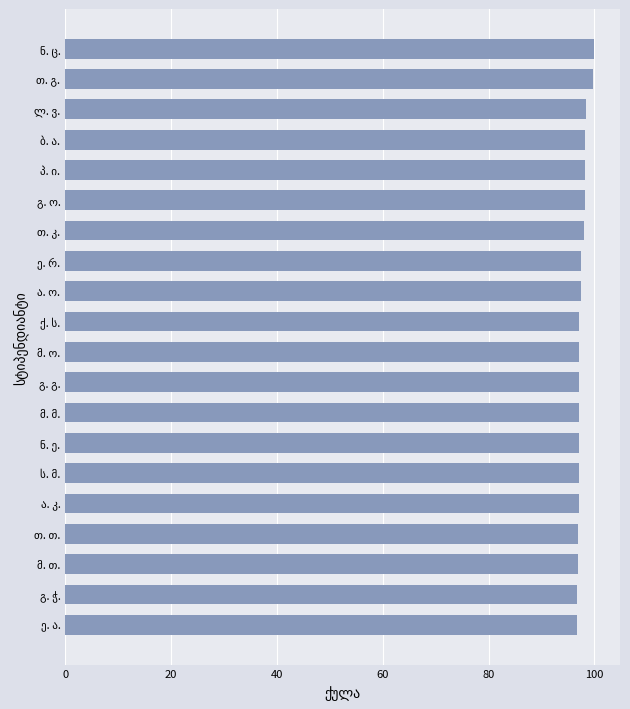

How many distinct data groups are displayed?

1